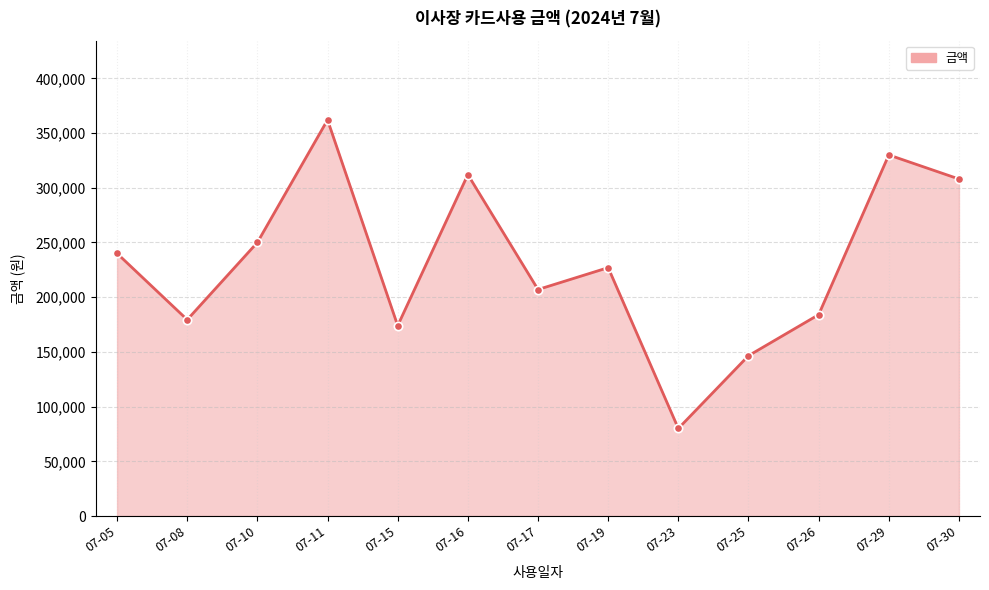

Which label corresponds to the smallest value in the chart?

07-23